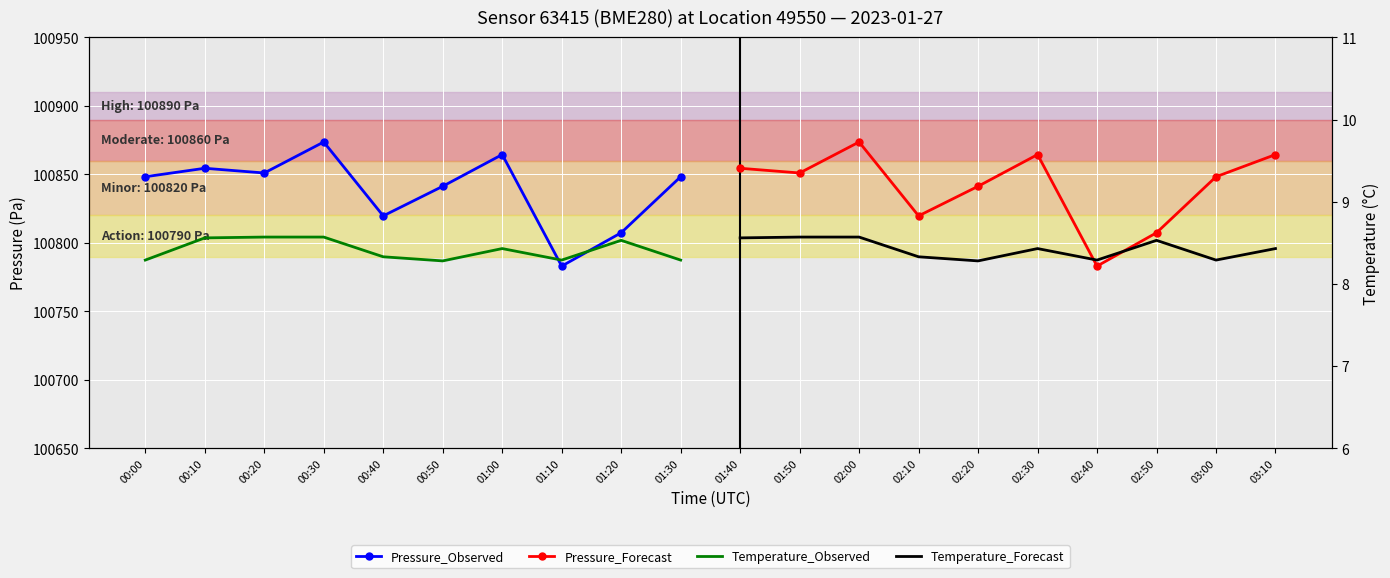

List the series in order of their peak value, lowest first.

Temperature_Observed, Temperature_Forecast, Pressure_Observed, Pressure_Forecast